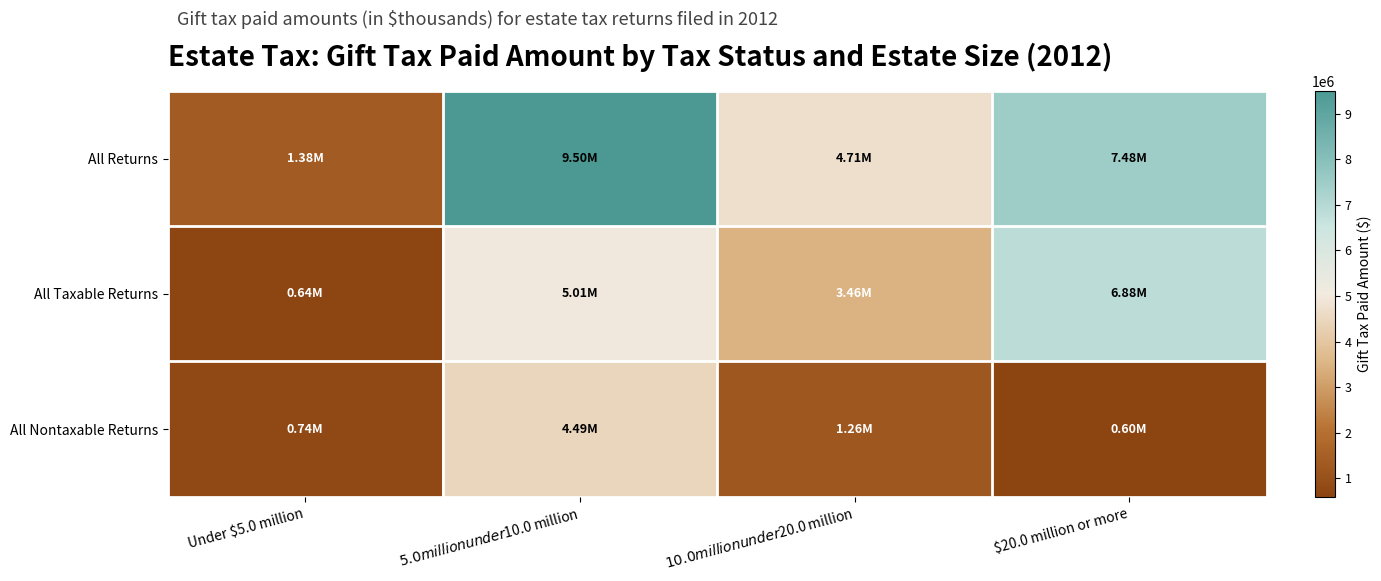

Reading right to left, list all the values displayed in this chart.

All Returns: $20.0 million or more=7481136	$10.0 million under $20.0 million=4710258	$5.0 million under $10.0 million=9496154	Under $5.0 million=1383263
All Taxable Returns: $20.0 million or more=6884633	$10.0 million under $20.0 million=3455034	$5.0 million under $10.0 million=5006524	Under $5.0 million=644625
All Nontaxable Returns: $20.0 million or more=596502	$10.0 million under $20.0 million=1255225	$5.0 million under $10.0 million=4489630	Under $5.0 million=738638